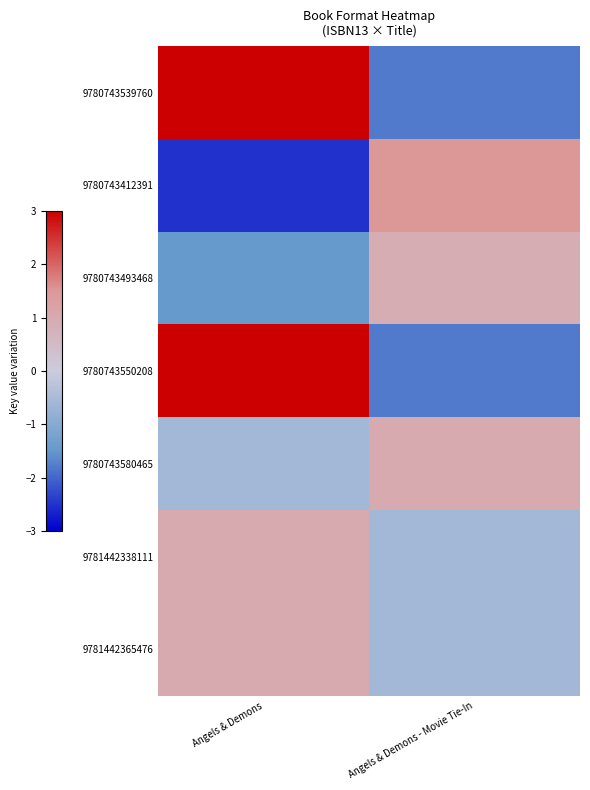

Reading left to right, transcribe all the data shown in this chart.

9780743539760: Angels & Demons=3.0	Angels & Demons - Movie Tie-In=-1.8
9780743412391: Angels & Demons=-2.5	Angels & Demons - Movie Tie-In=1.5
9780743493468: Angels & Demons=-1.5	Angels & Demons - Movie Tie-In=0.9
9780743550208: Angels & Demons=3.0	Angels & Demons - Movie Tie-In=-1.8
9780743580465: Angels & Demons=-0.6	Angels & Demons - Movie Tie-In=1.0
9781442338111: Angels & Demons=1.0	Angels & Demons - Movie Tie-In=-0.6
9781442365476: Angels & Demons=1.0	Angels & Demons - Movie Tie-In=-0.6